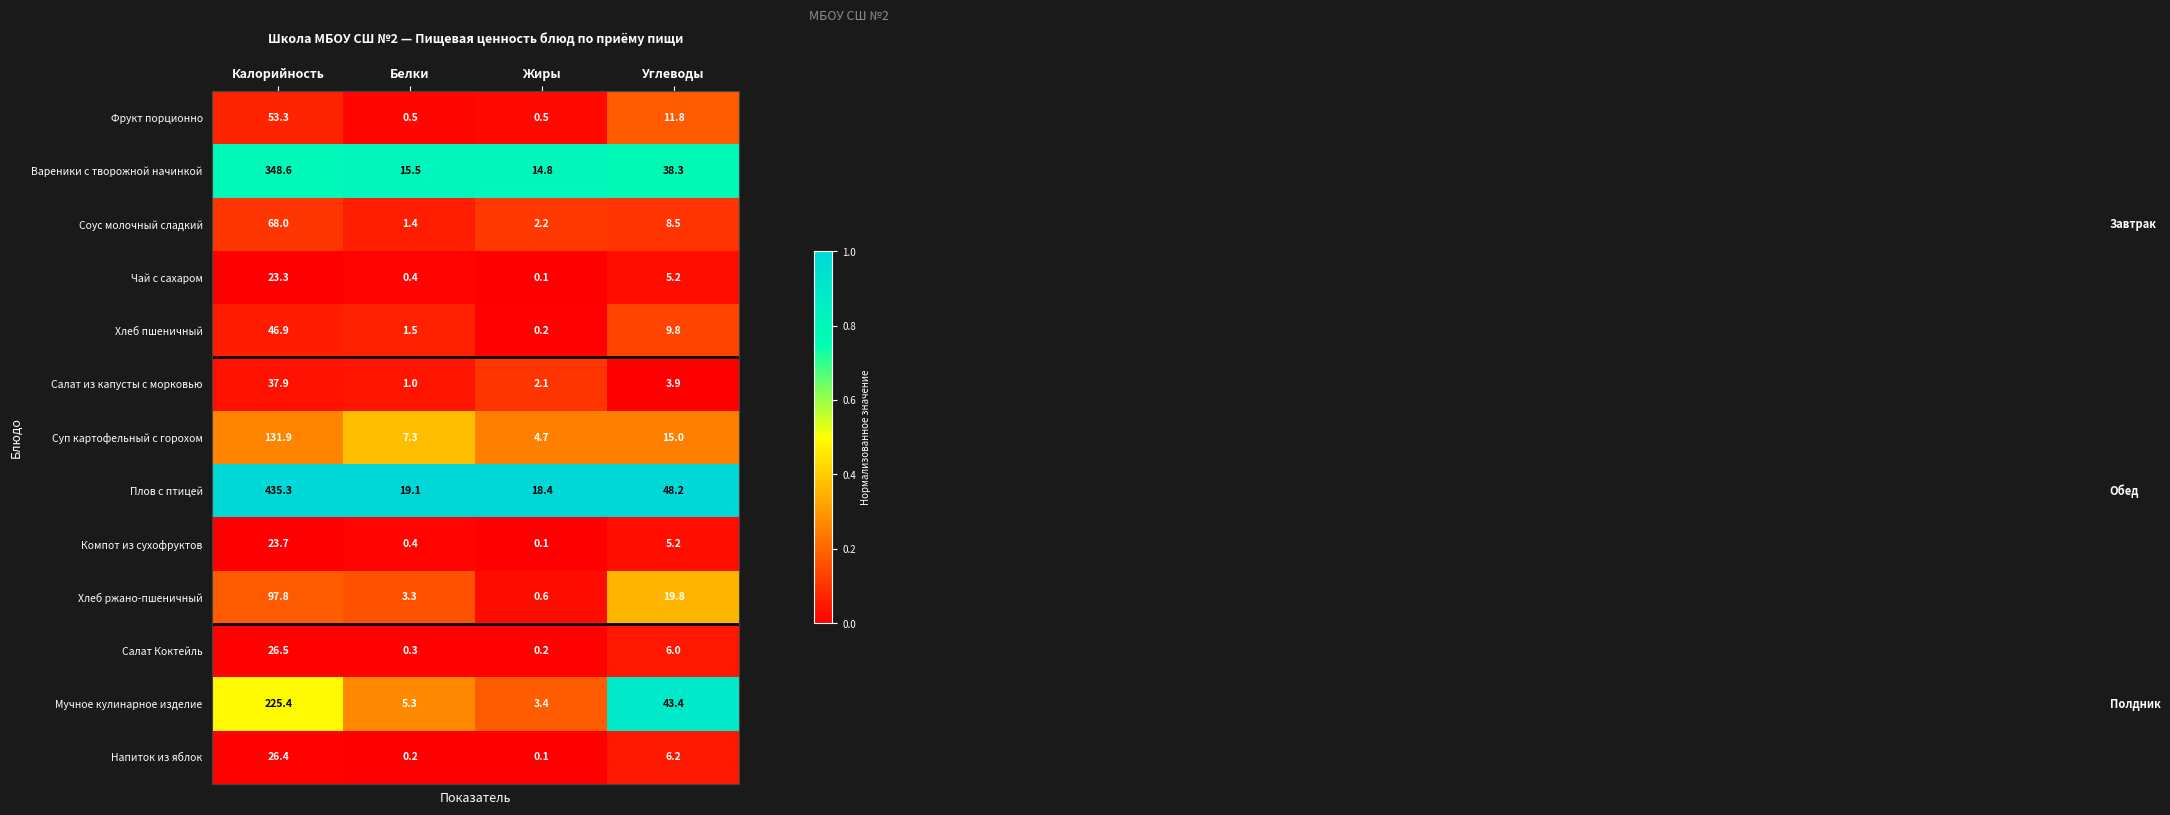

What is the spread (max minus min) of values at Жиры?

18.3